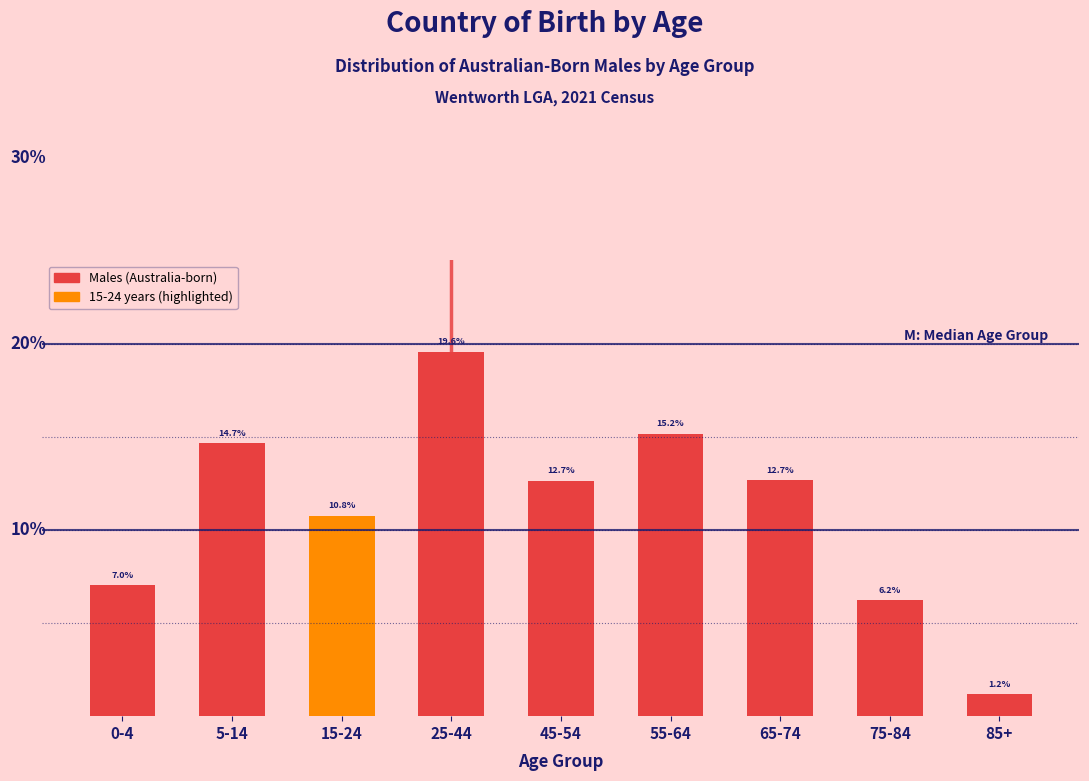

Which category has the lowest value across all series?

85+